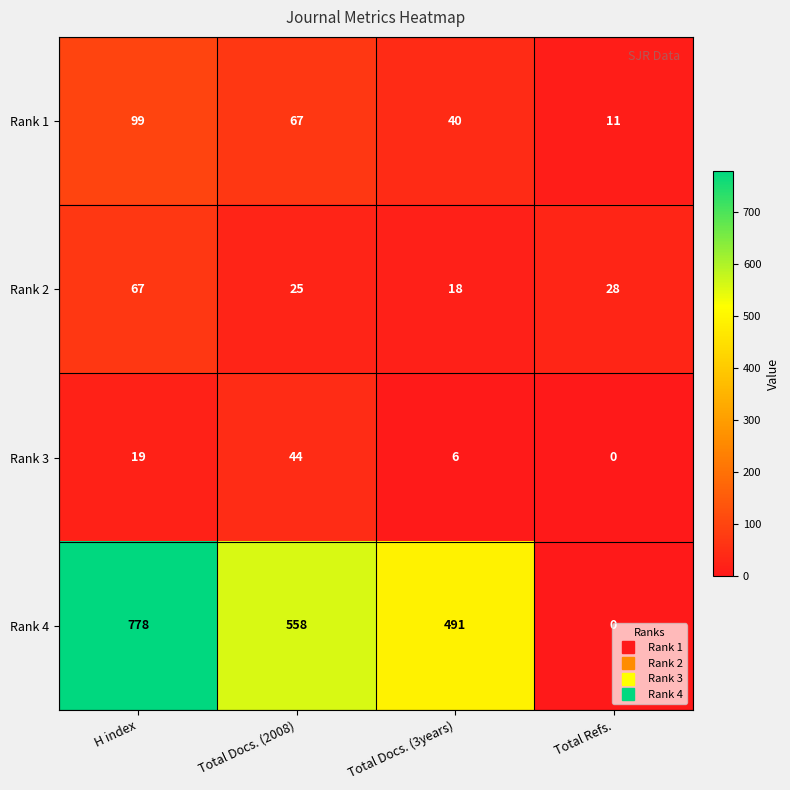

Where is Rank 3 nearest to the value 22?

H index